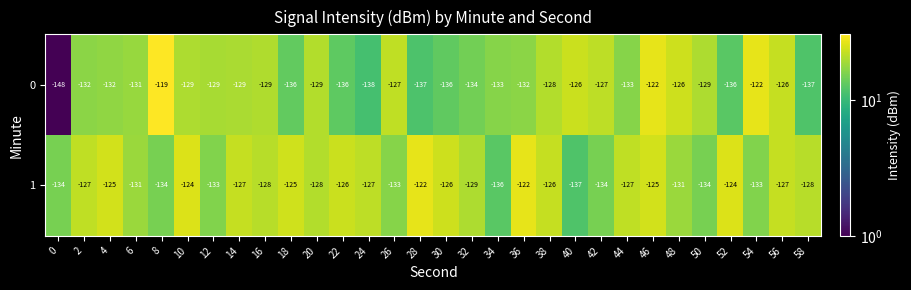

The value of 1 at 4 is -125. True or false?

True